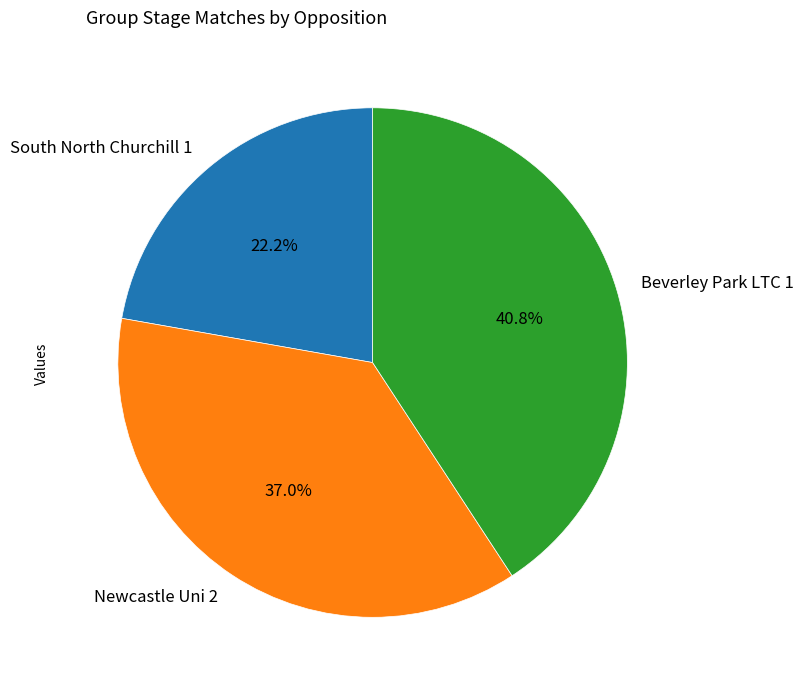

What is the smallest slice in the pie chart?

South North Churchill 1